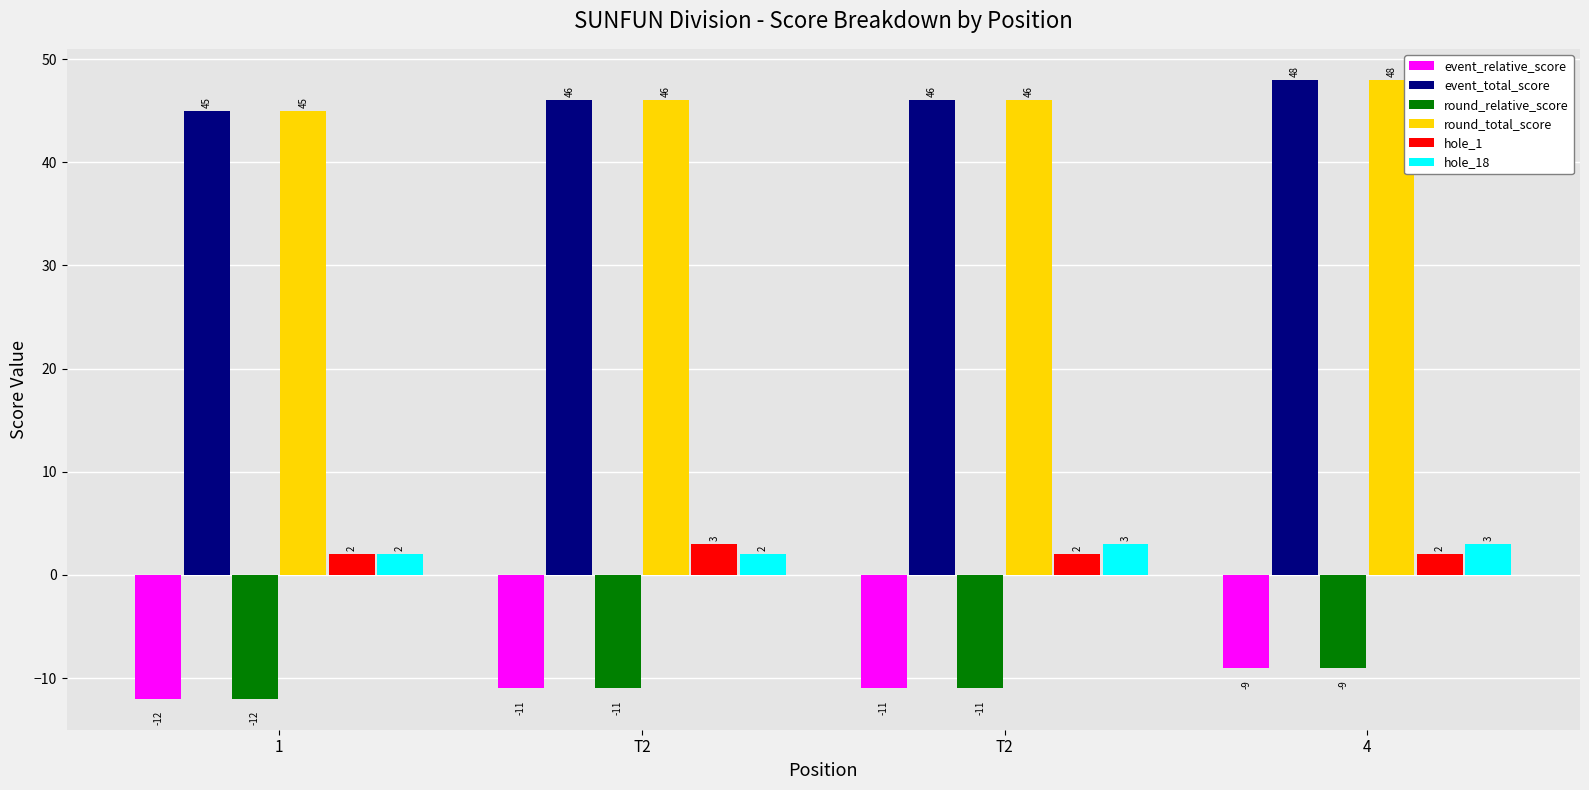

How many categories are shown in the chart?

4